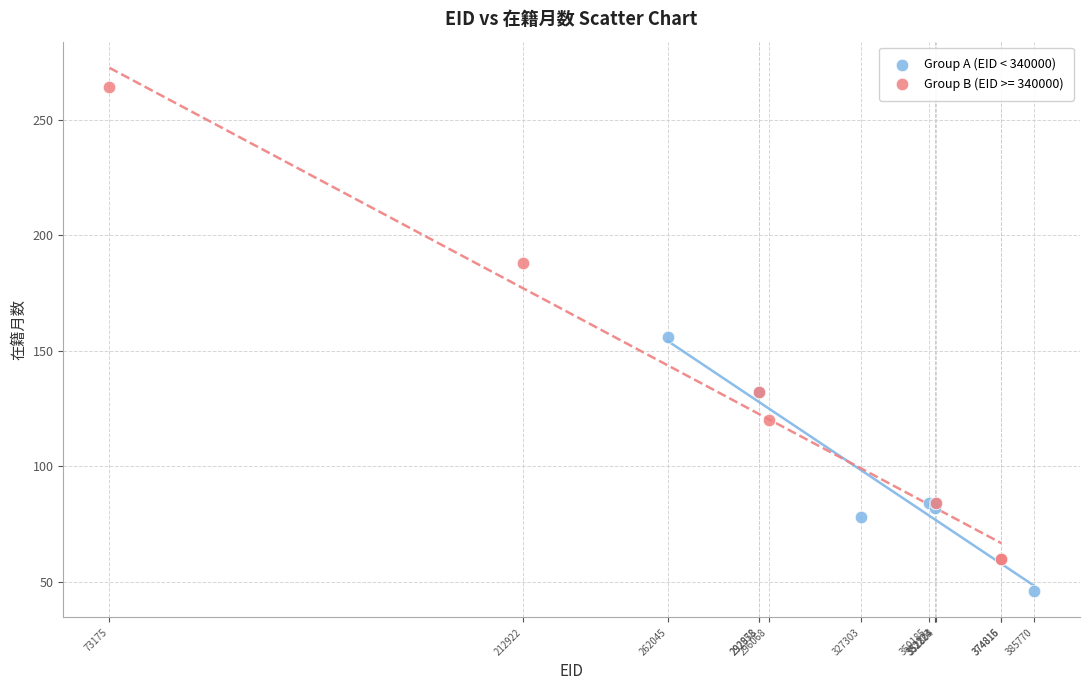

Which series has the largest Y range (max minus min)?

Group B (EID >= 340000)